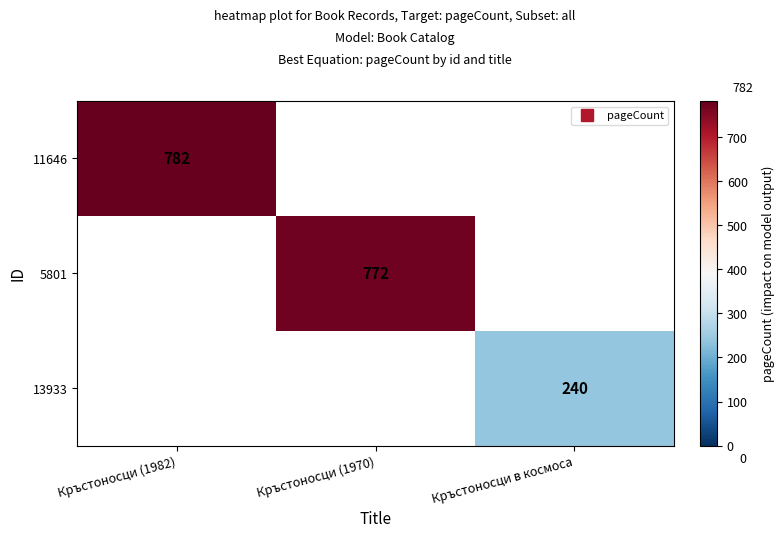

What is the maximum value shown in the chart?

782.0